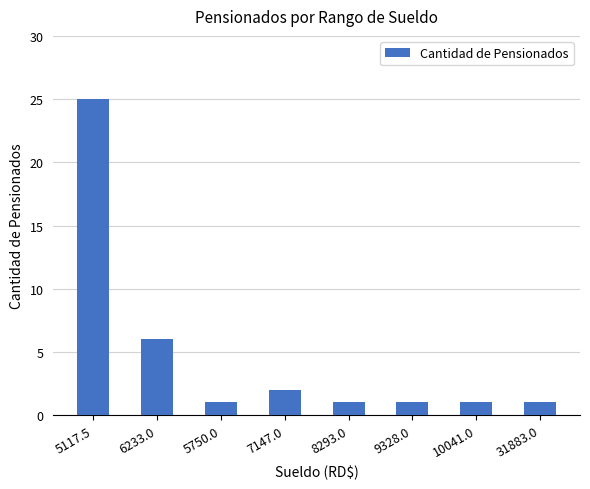

What is the maximum value shown in the chart?

25